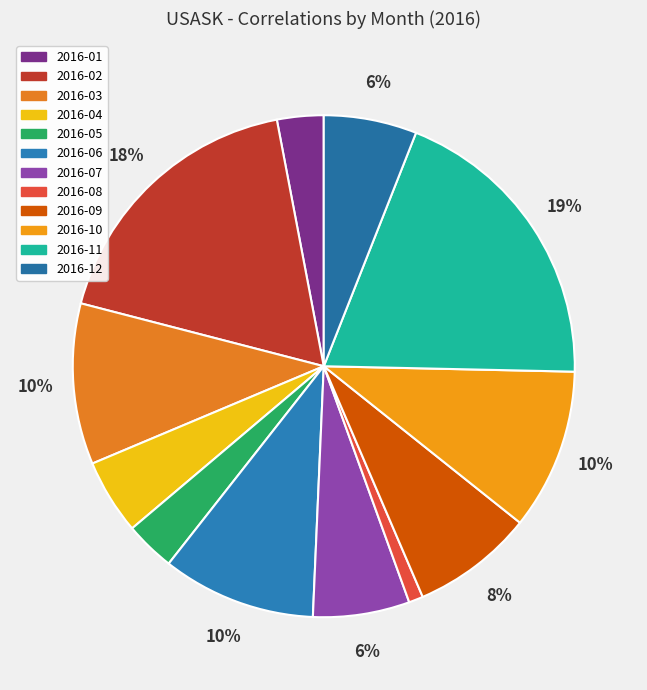

How many segments does this pie chart have?

12